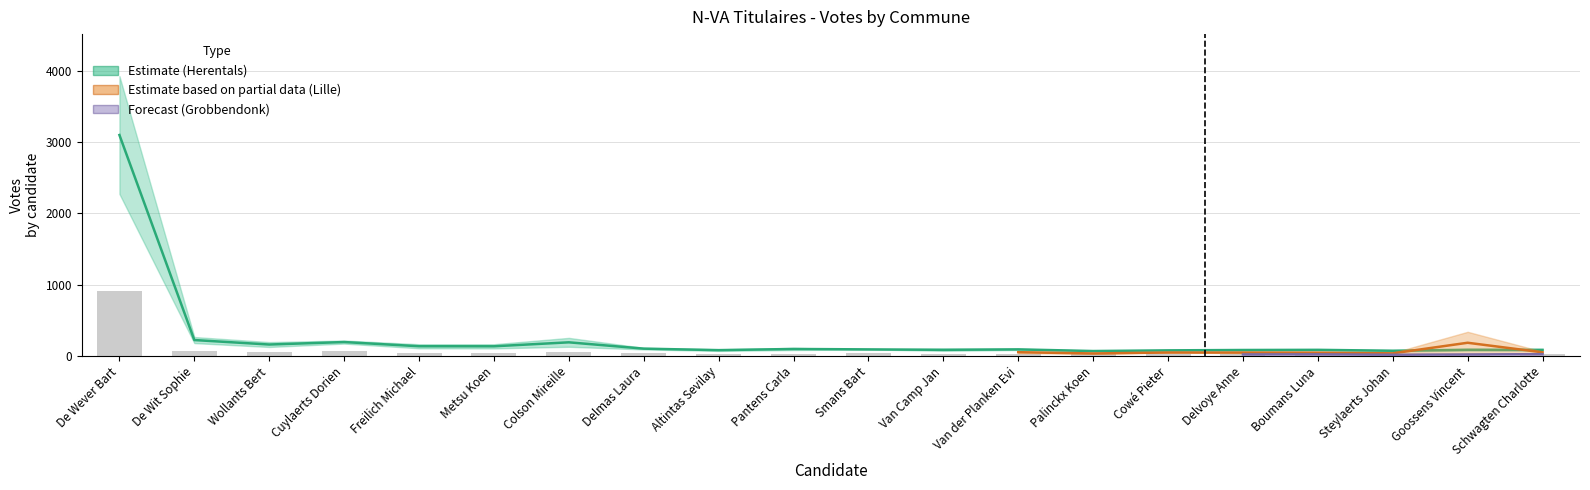

True or false: Lille has a value of 42 at Palinckx Koen.

True